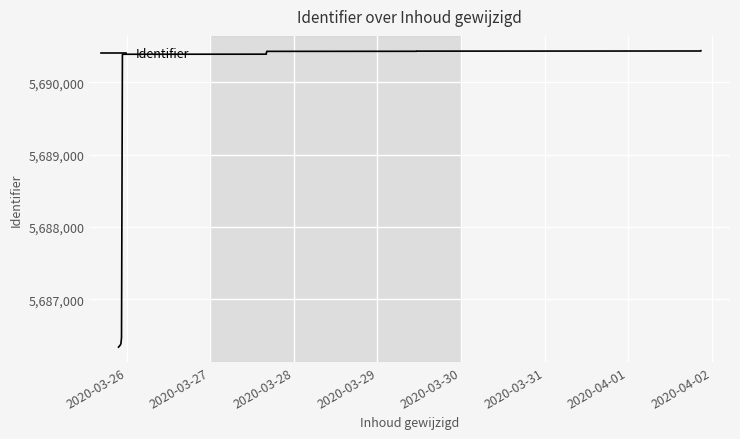

What is the smallest value displayed?

5686337